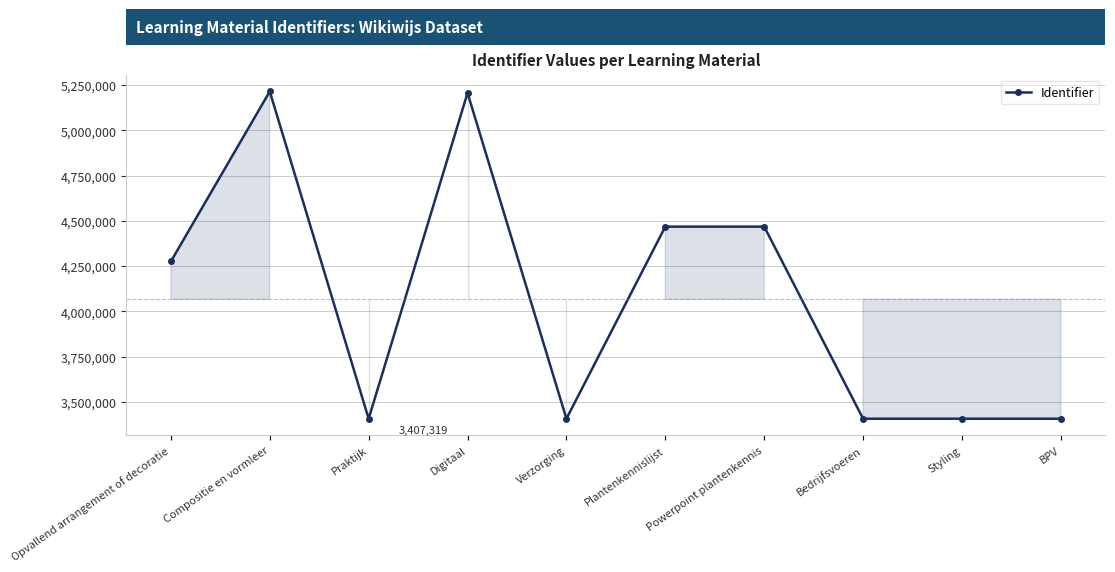

What is the difference between the maximum and second lowest values?

1808086